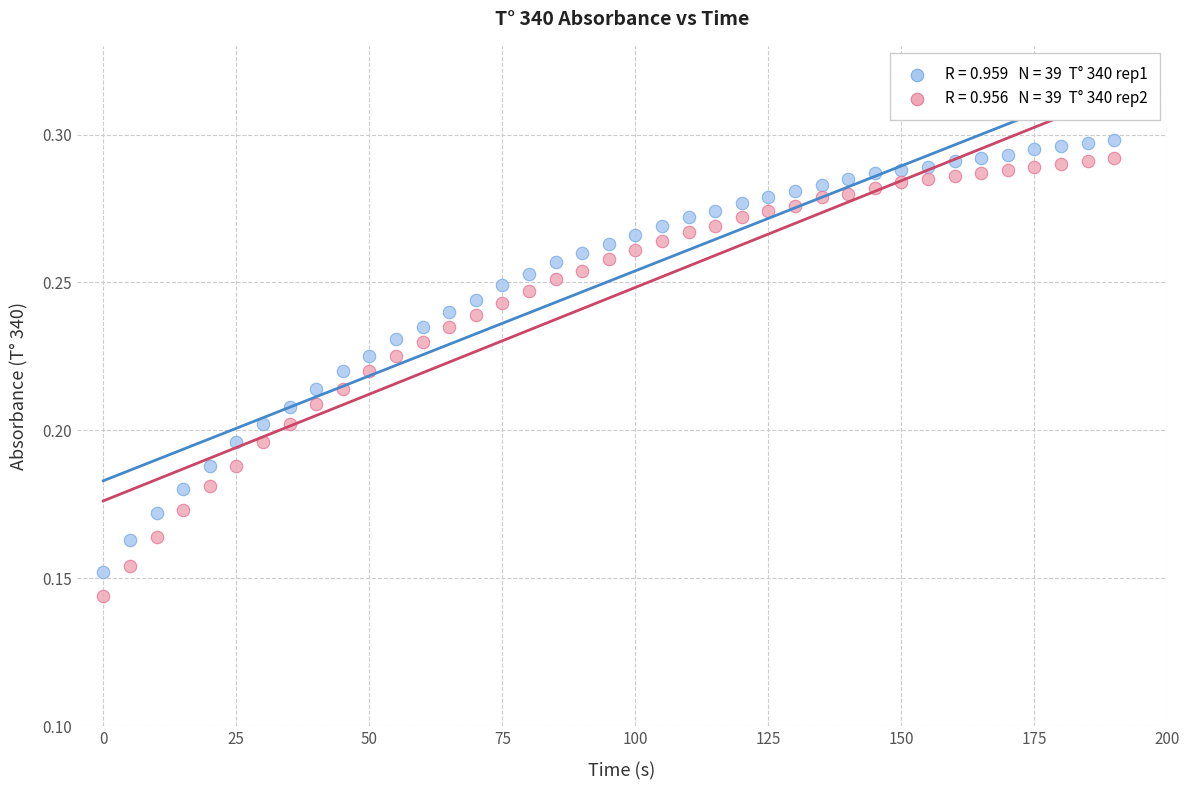

Across all data points, what is the range of X values (max minus min)?

190.0